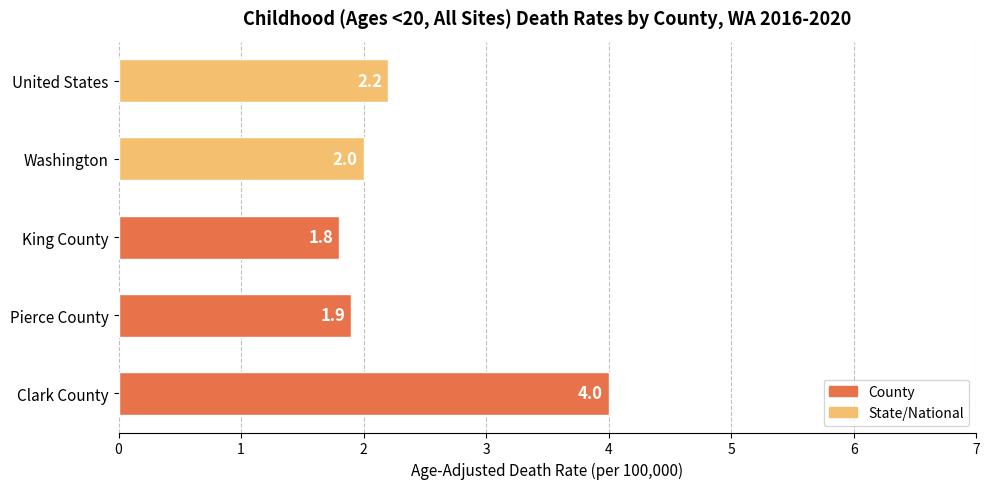

List the labels in order of value, smallest first.

King County, Pierce County, Washington, United States, Clark County